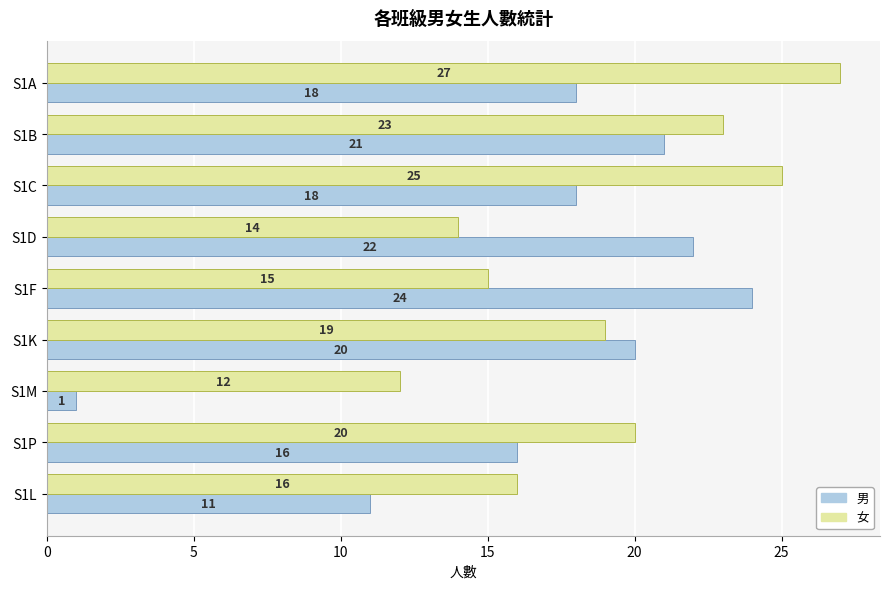

Is the value of 女 at S1F greater than the value of 男 at S1L?

Yes